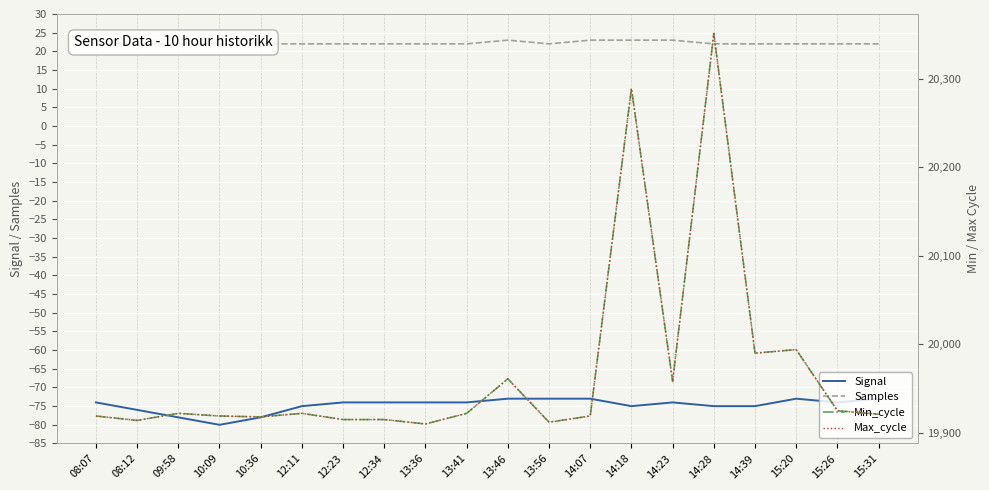

Which series has the largest total across all categories?

Min_cycle